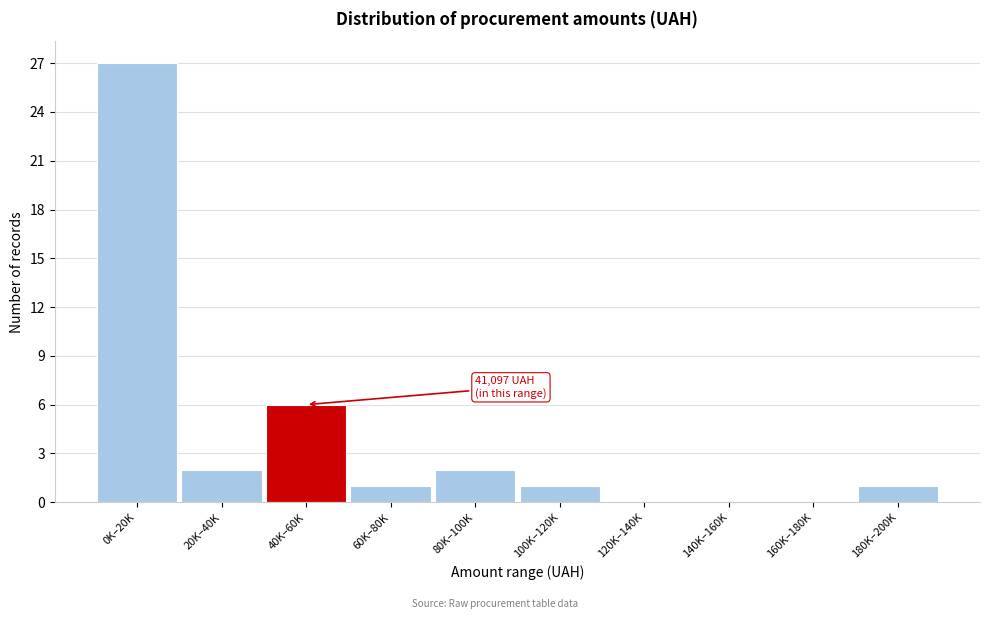

Reading left to right, what are all the values shown in this chart?

0K–20K=27	20K–40K=2	40K–60K=6	60K–80K=1	80K–100K=2	100K–120K=1	120K–140K=0	140K–160K=0	160K–180K=0	180K–200K=1